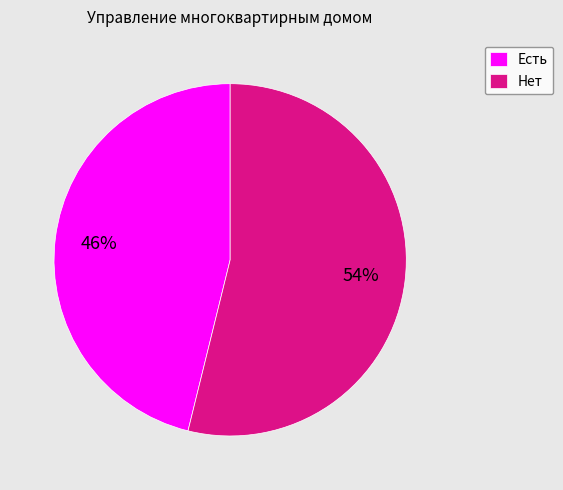

To the nearest percent, what portion does Есть represent?

46%